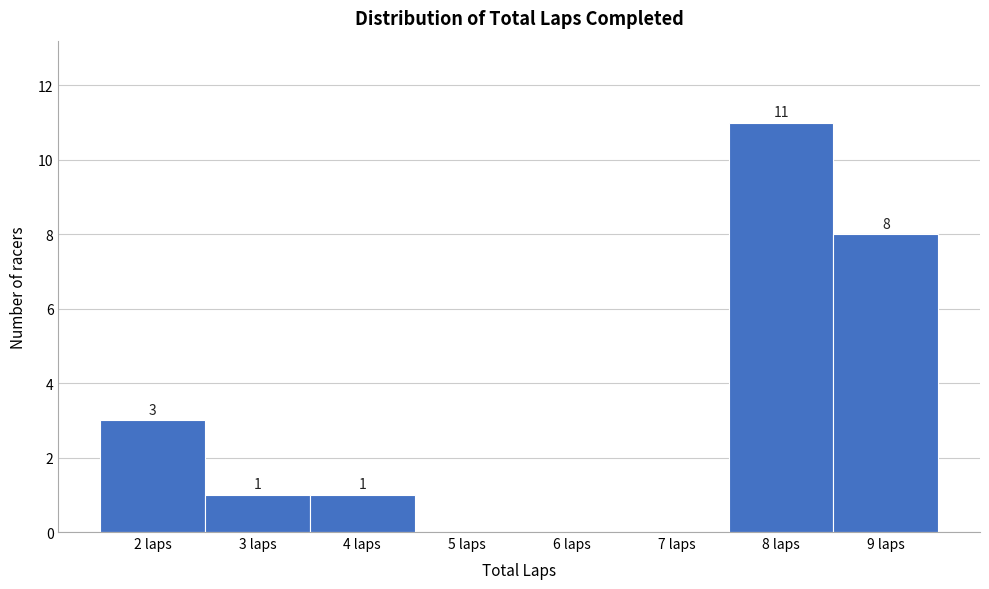

Over which range of the x-axis is the bar tallest?

7.5 to 8.5